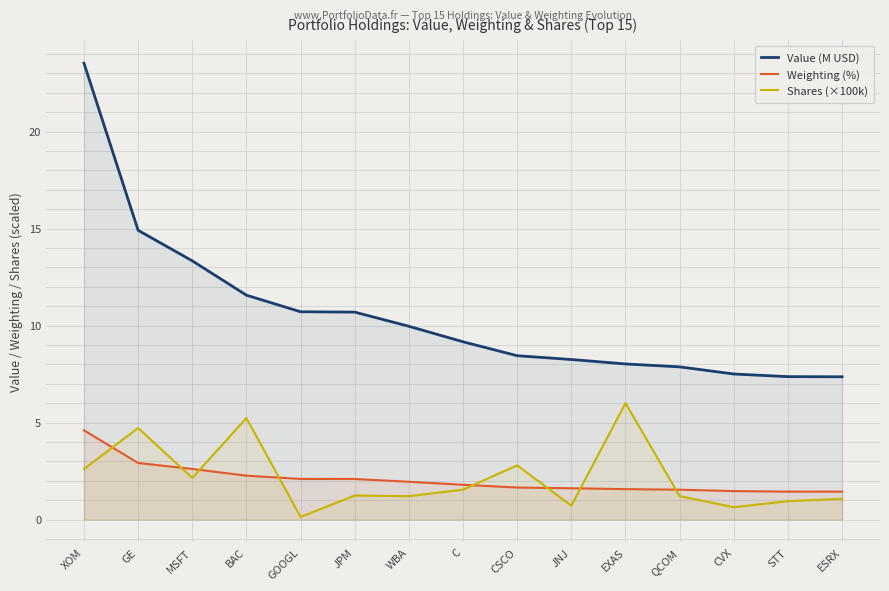

Between EXAS and CVX, which series saw the biggest shift?

Shares (×100k)